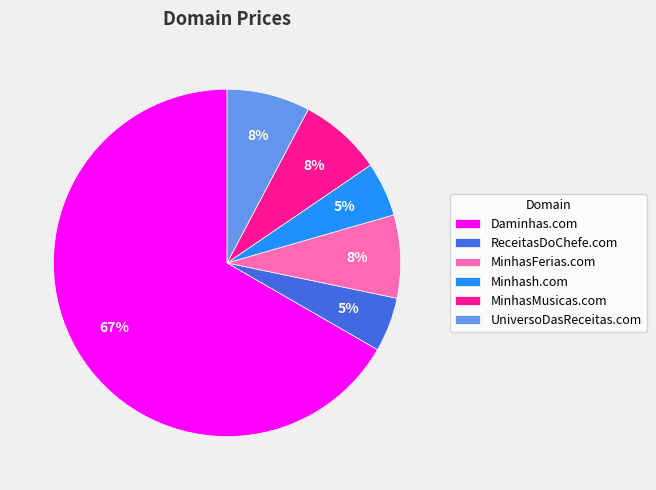

Do MinhasFerias.com and UniversoDasReceitas.com together represent more than half of the pie?

No